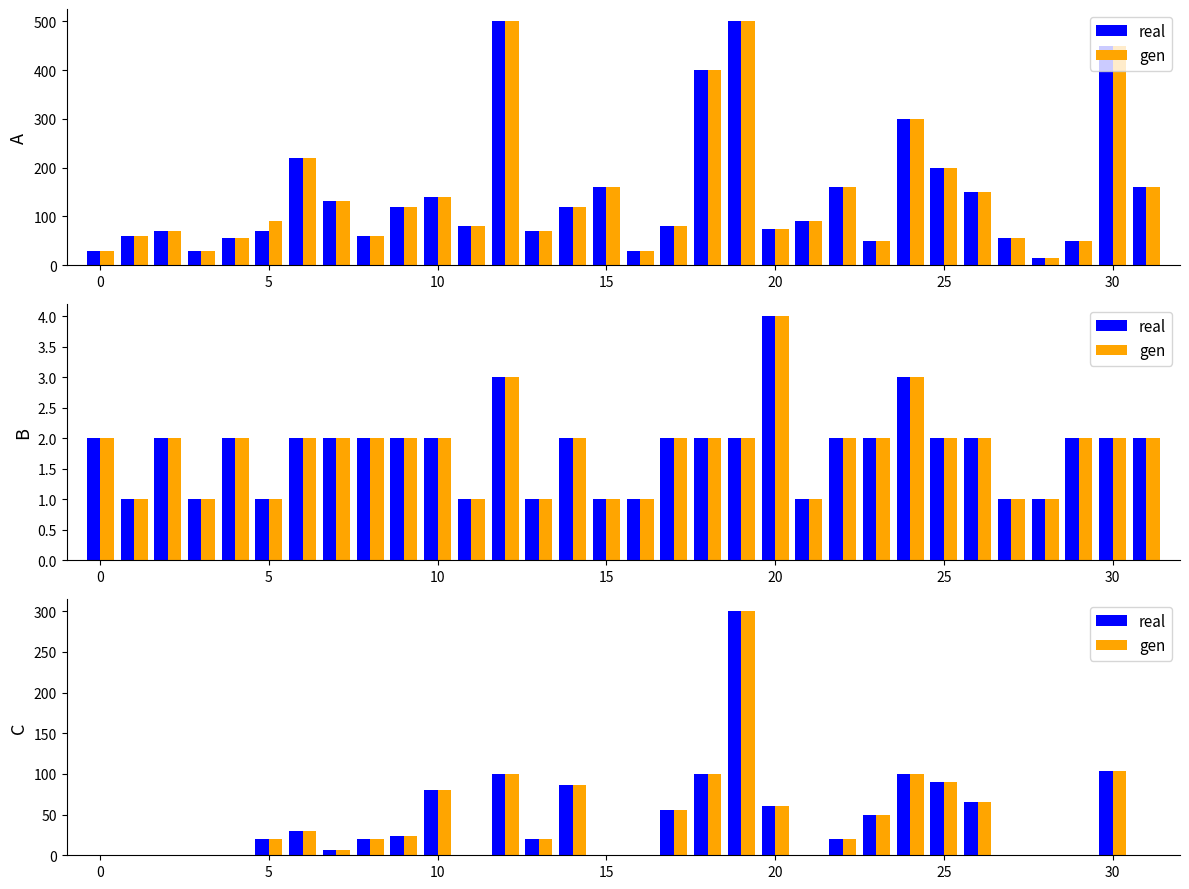

What is the difference between the maximum and minimum values in the real series?

300